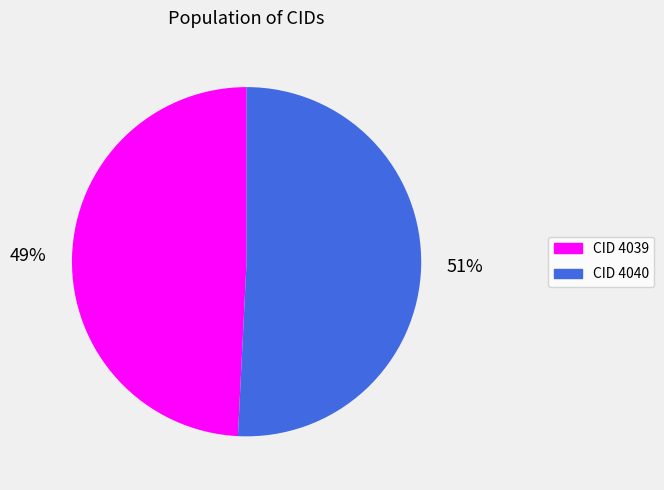

To the nearest percent, what is the average slice percentage?

50%